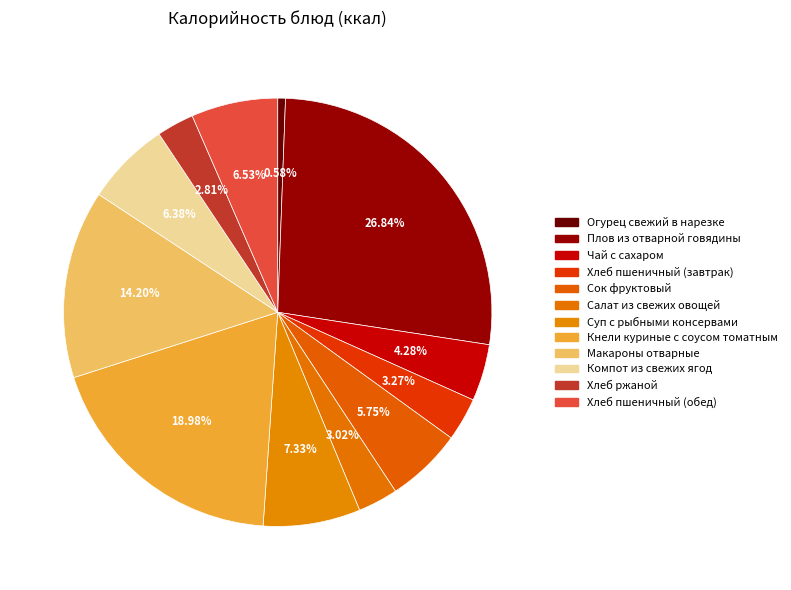

The Плов из отварной говядины slice represents 27% of the pie. True or false?

True